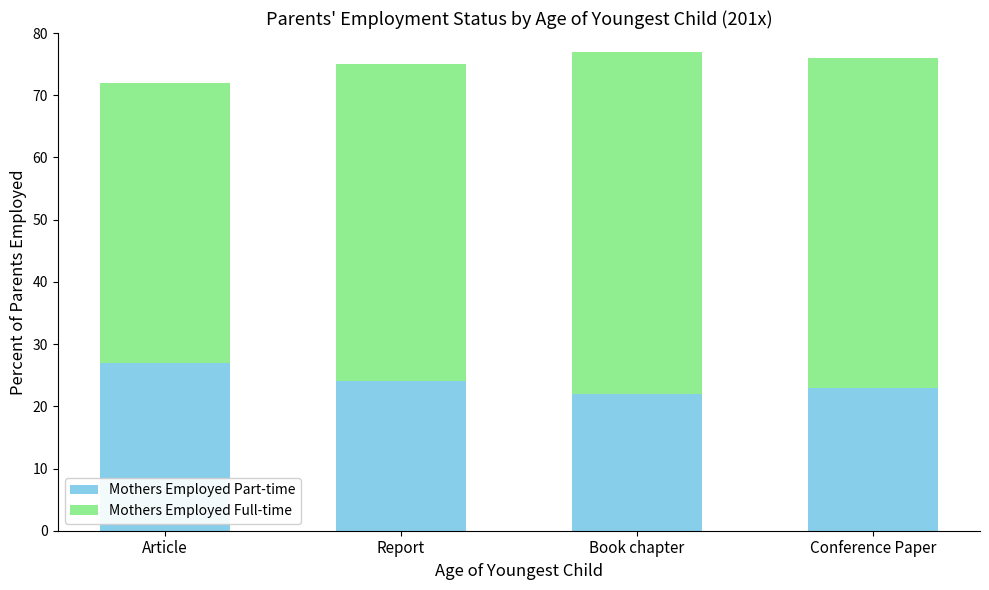

What are all the series names shown in the legend?

Mothers Employed Part-time, Mothers Employed Full-time